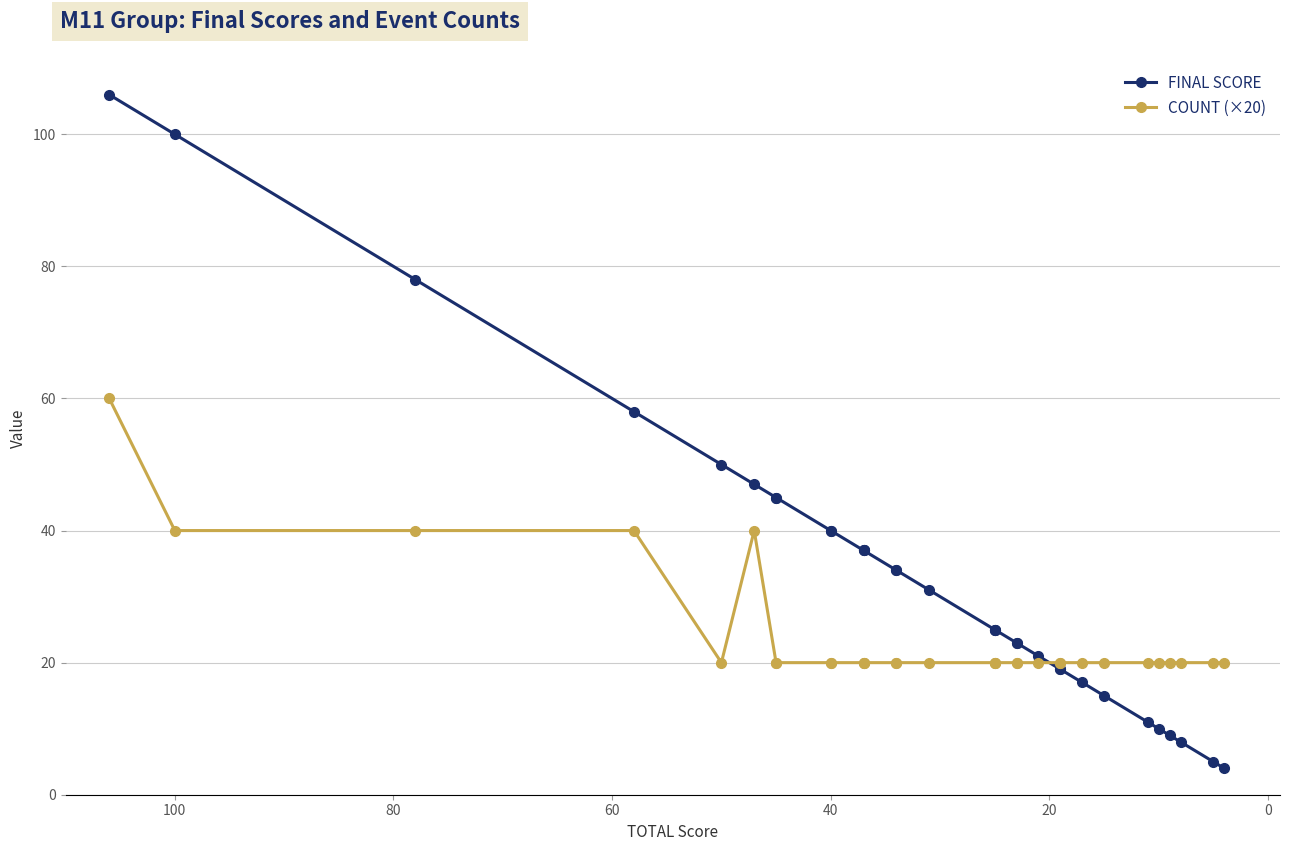

What is the difference between the maximum and second lowest values in the FINAL SCORE series?

101